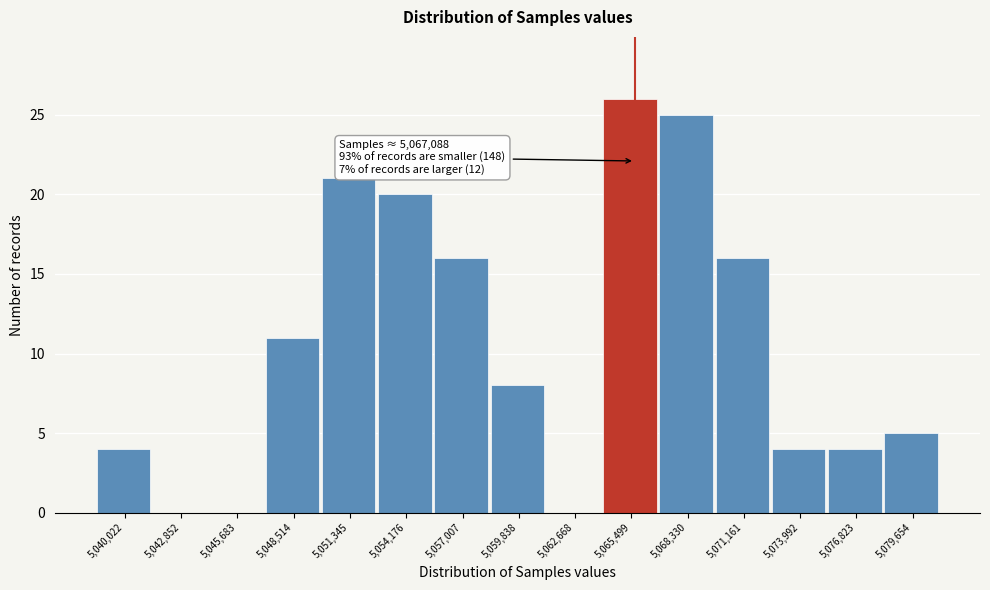

Reading left to right, extract all data points from this chart.

5,040,022=4	5,042,852=0	5,045,683=0	5,048,514=11	5,051,345=21	5,054,176=20	5,057,007=16	5,059,838=8	5,062,668=0	5,065,499=26	5,068,330=25	5,071,161=16	5,073,992=4	5,076,823=4	5,079,654=5